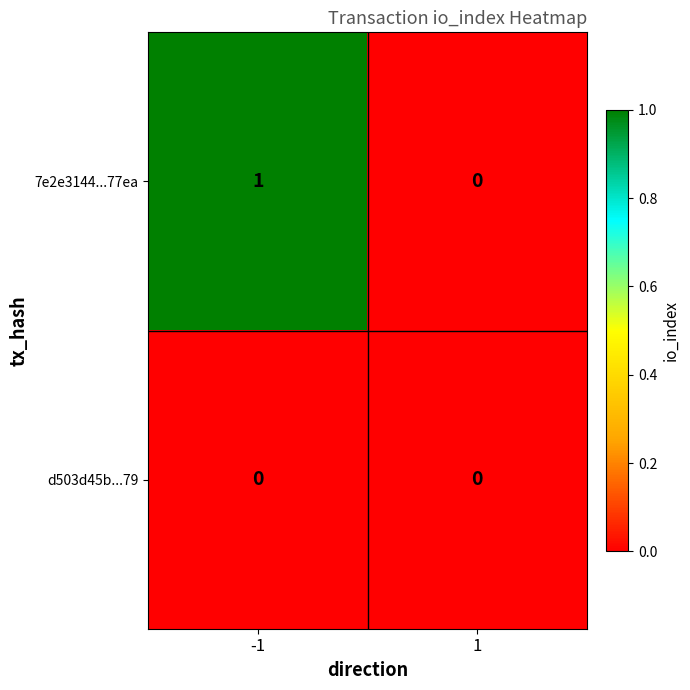

Is it true that 7e2e3144...77ea equals 1 at -1?

True